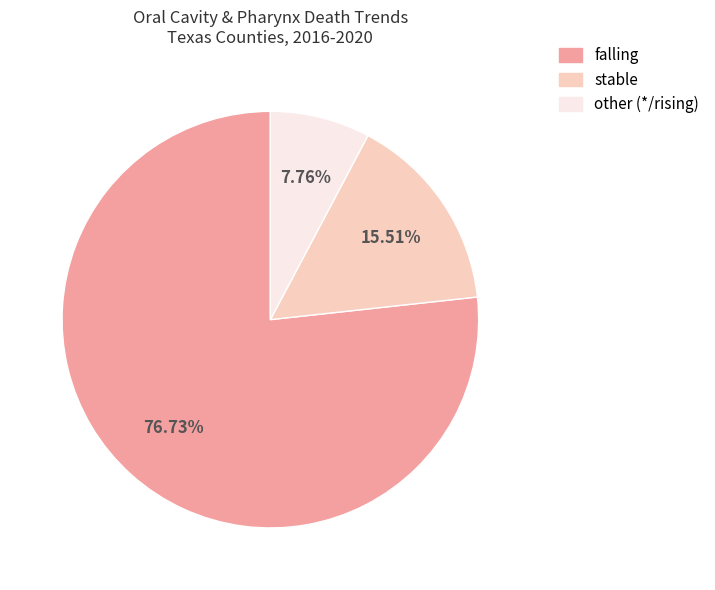

Do falling and stable together represent more than half of the pie?

Yes